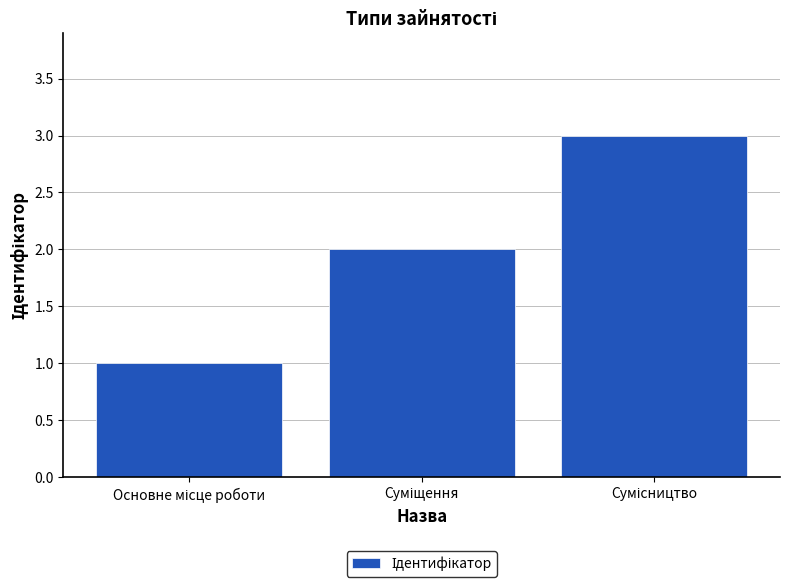

What is the sum of all values?

6